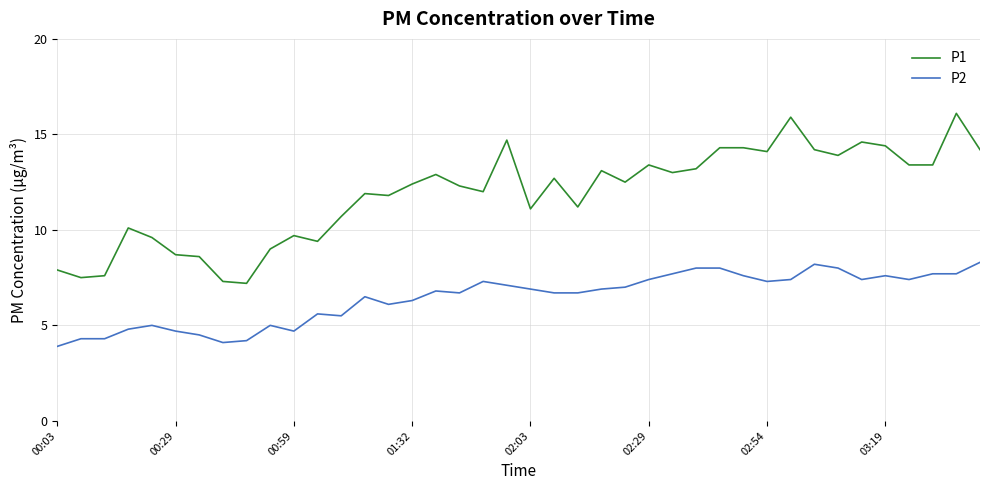

Which series has the largest range (max minus min)?

P1